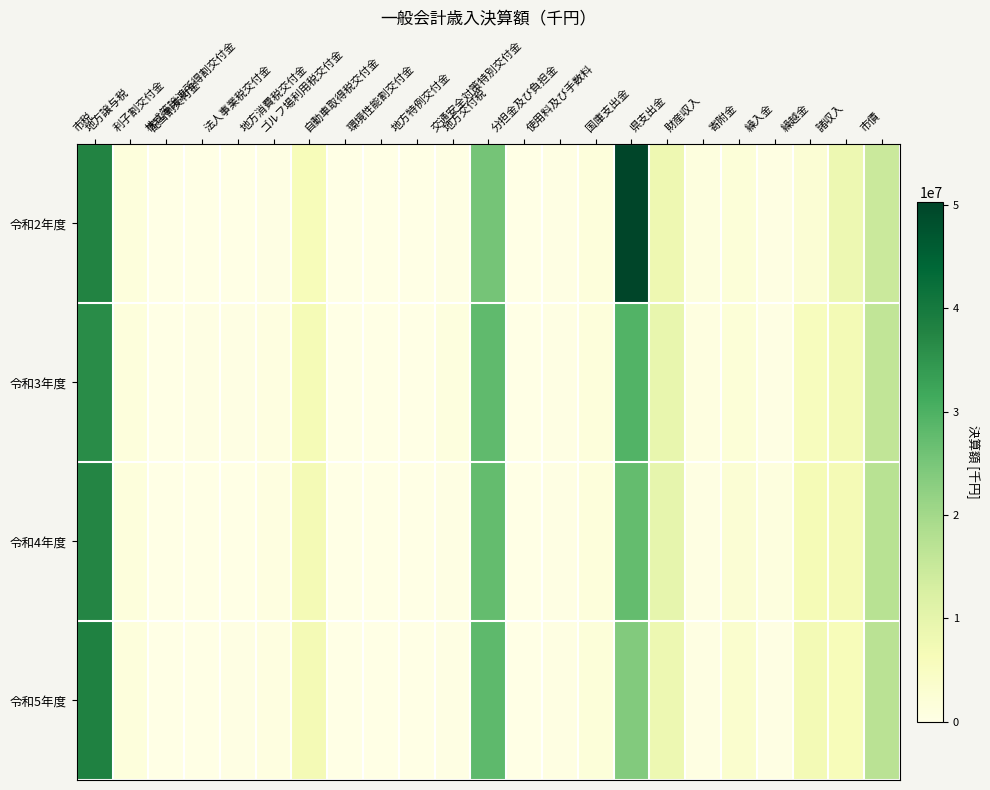

What is the difference between the highest and lowest values at 繰越金?

4626731